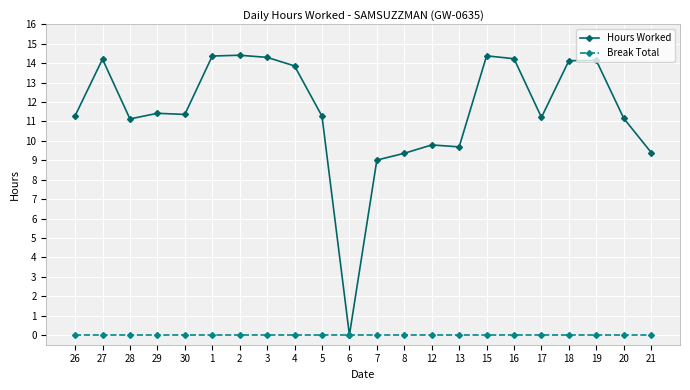

Rank the series by their average value, from highest to lowest.

Hours Worked, Break Total